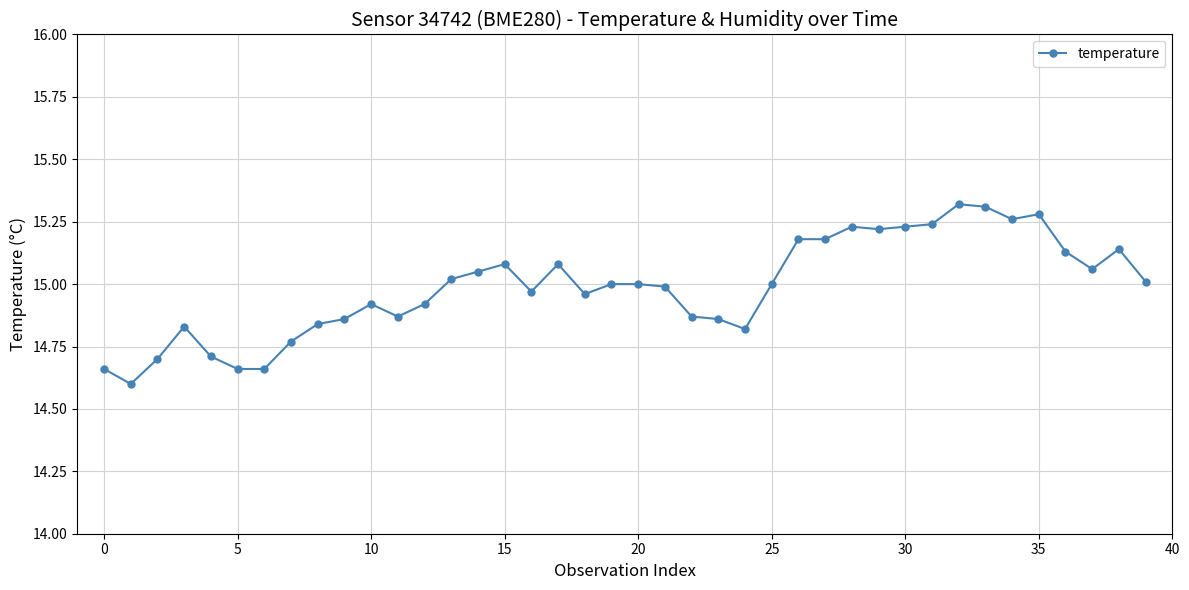

What is the smallest value displayed?

14.6